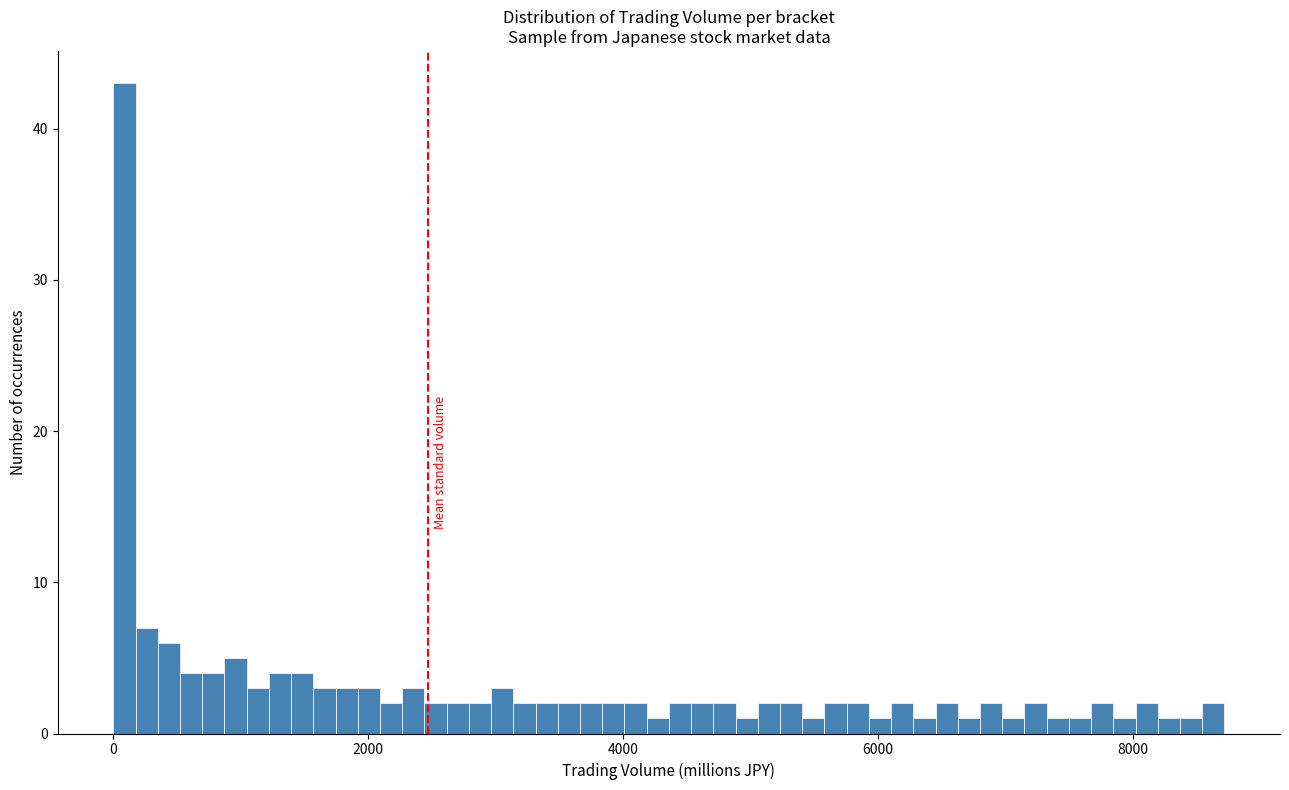

Around what value on the x-axis is the tallest bar? Give the approximate position of its centre, as read against the axis.

0